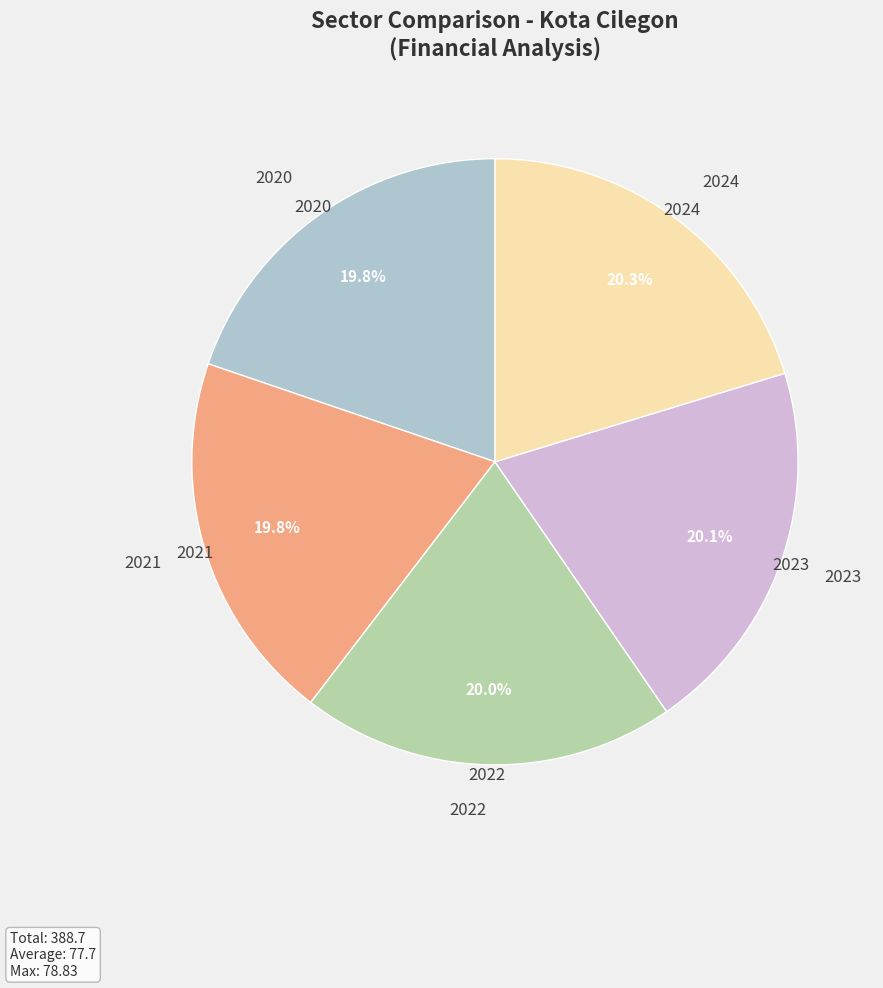

True or false: 2022 accounts for 20% of the total.

True